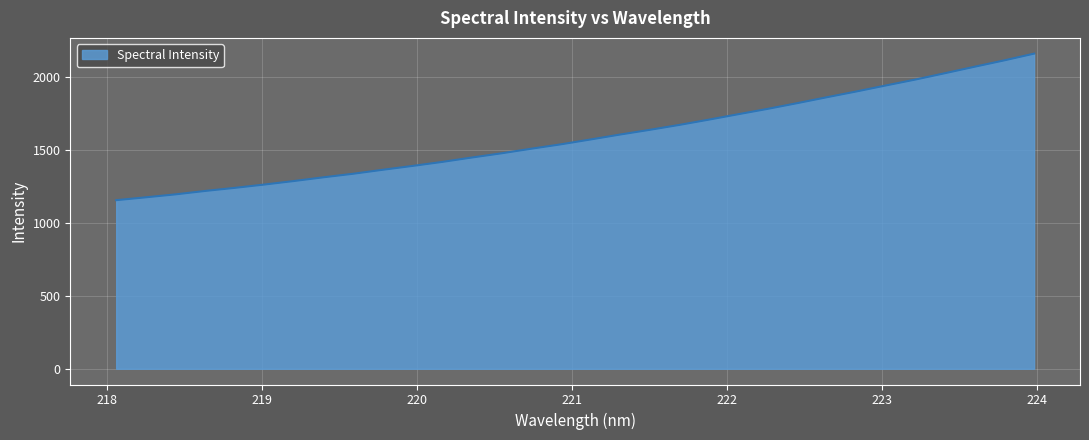

What is the smallest value displayed?

1153.9